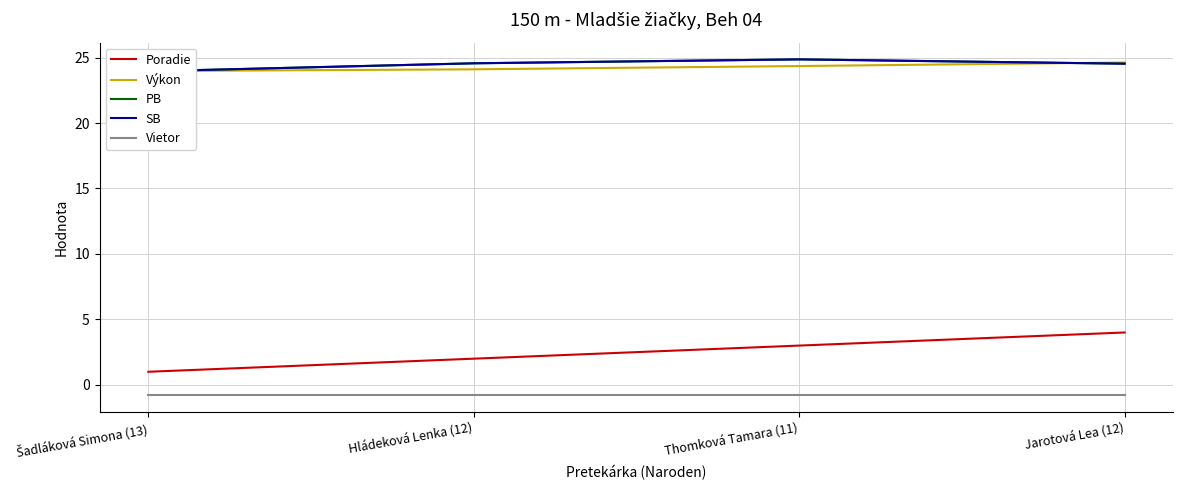

Is the value of PB at Thomková Tamara (11) greater than the value of Výkon at Jarotová Lea (12)?

Yes